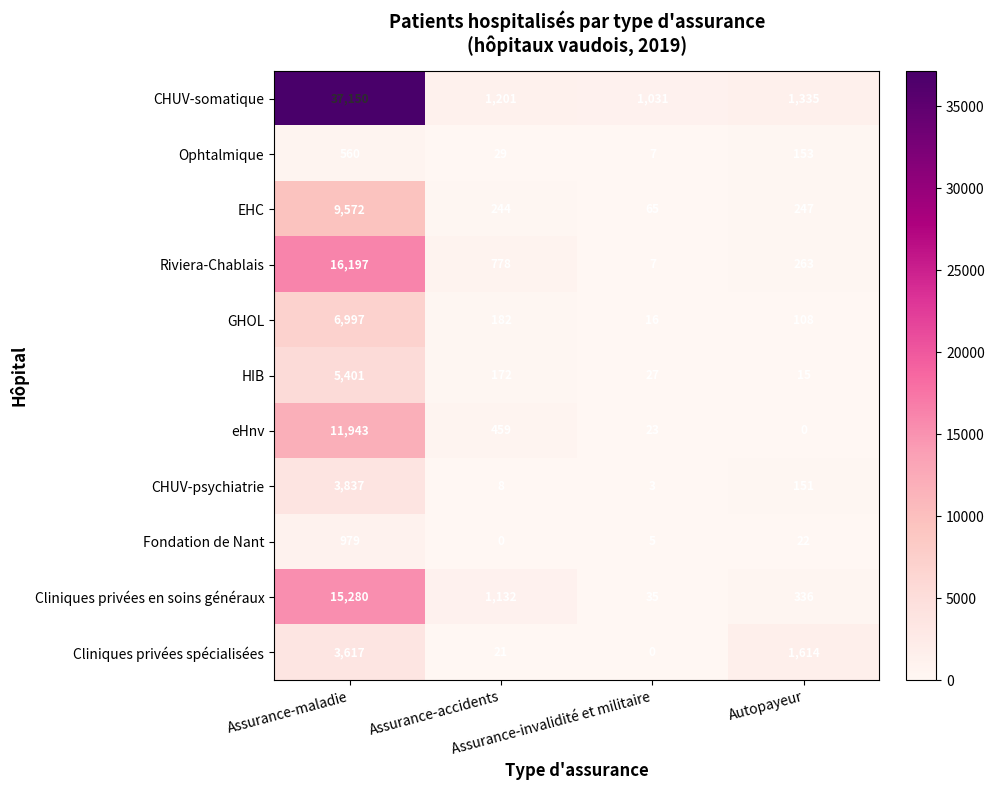

What is the difference between the maximum and minimum values in the CHUV-psychiatrie series?

3834